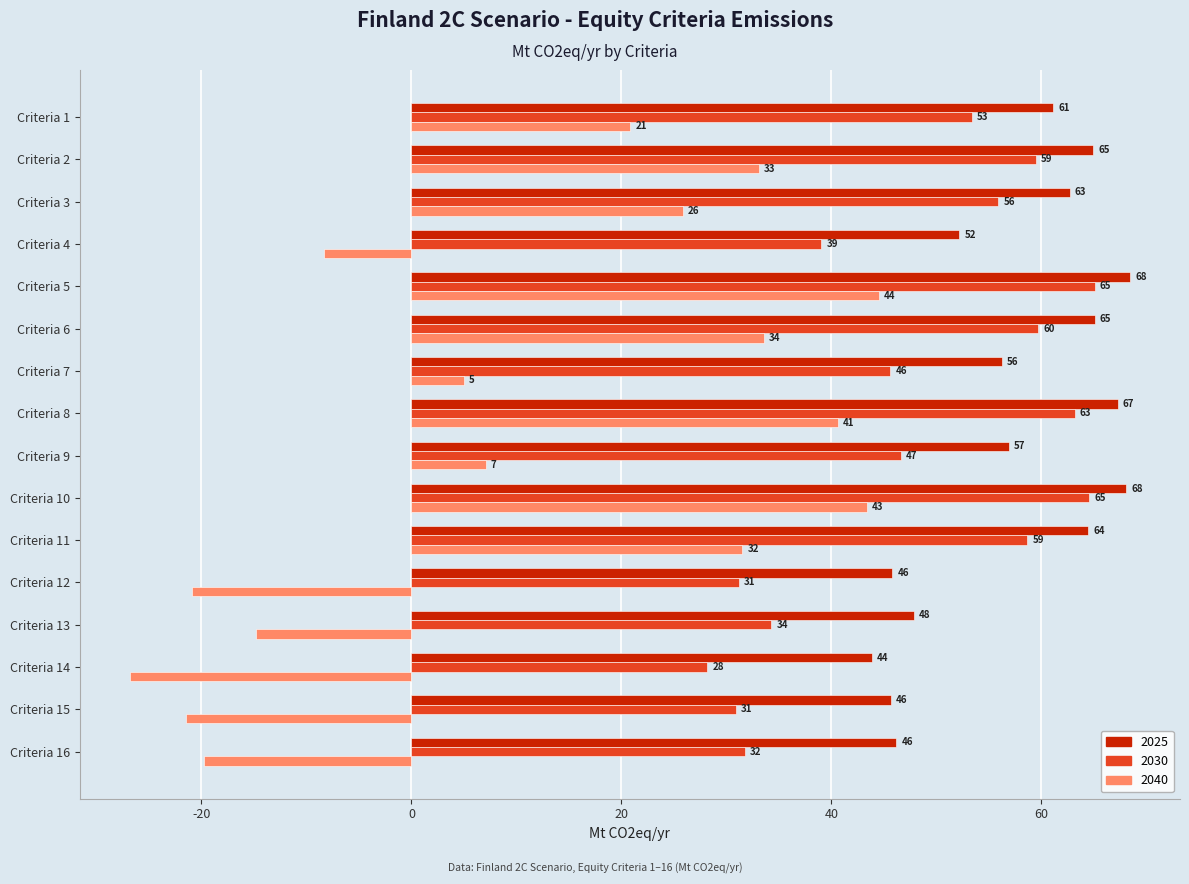

What is the average value of the 2025 series?

57.3